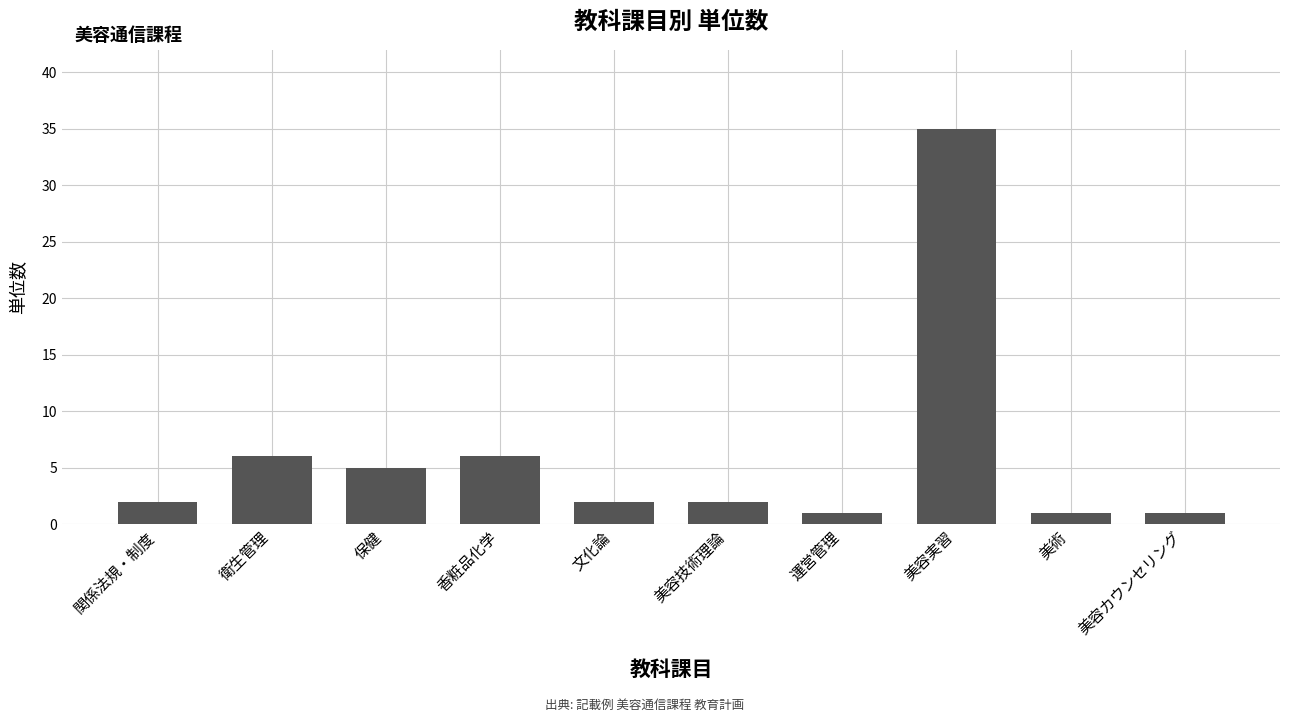

Which has a higher value, 美容実習 or 香粧品化学?

美容実習